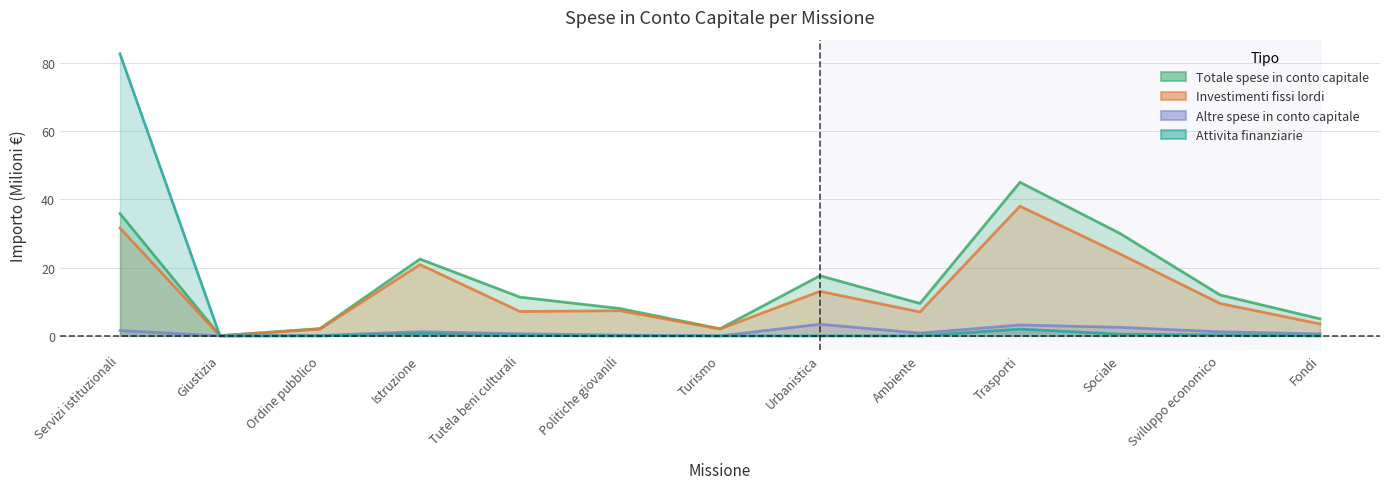

Rank the series by their maximum value, from highest to lowest.

Attivita finanziarie, Totale spese in conto capitale, Investimenti fissi lordi, Altre spese in conto capitale